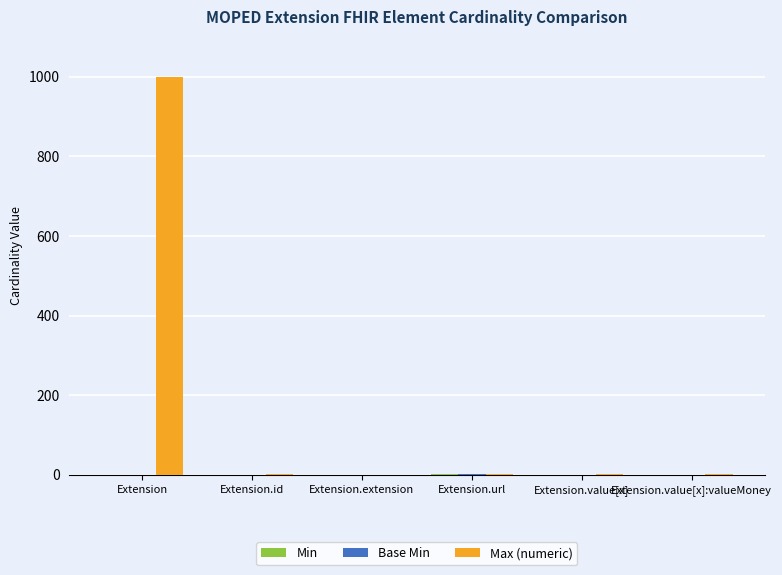

Which label corresponds to the largest value in the chart?

Extension